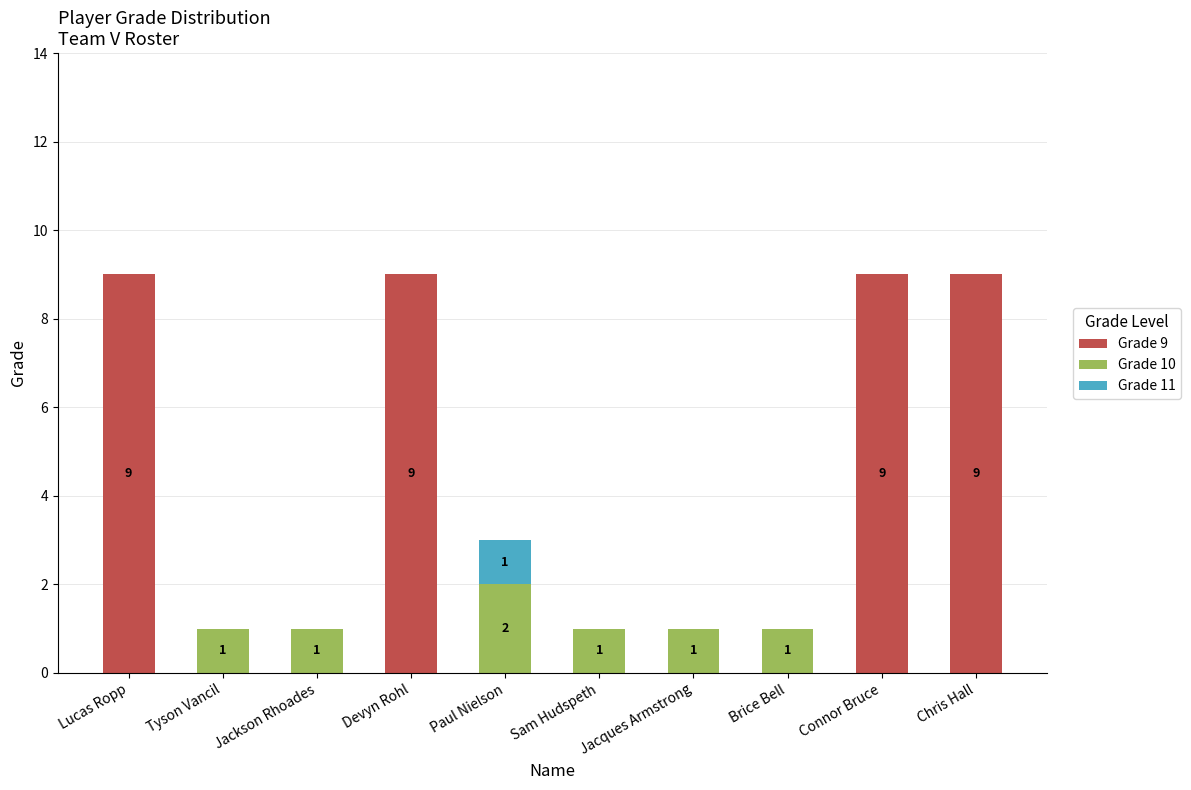

What are all the series names shown in the legend?

Grade 9, Grade 10, Grade 11